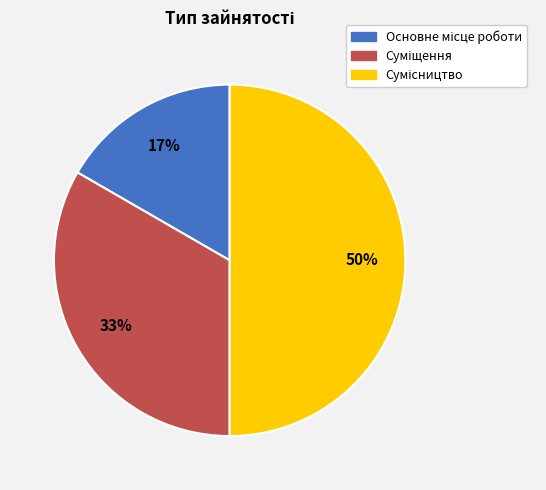

To the nearest percent, what is the difference between the largest and smallest slice percentages?

33%